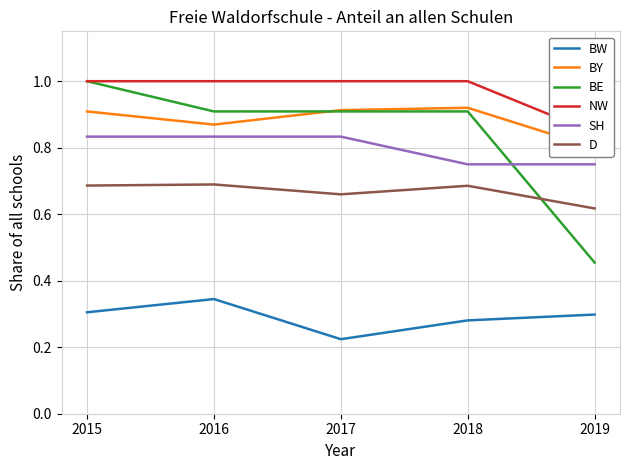

At which label does BW reach its minimum?

2017